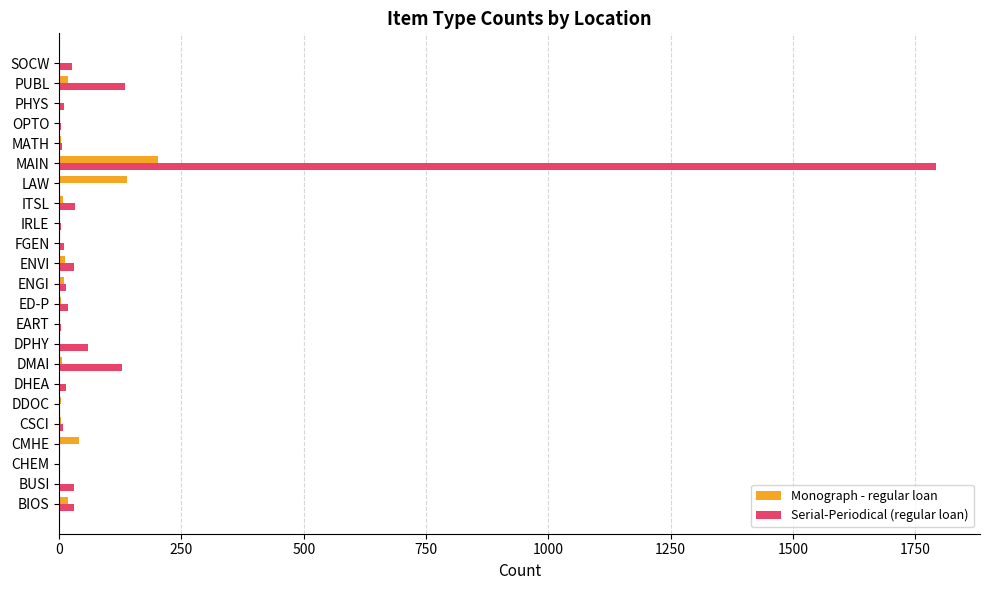

What is the total value across all series at LAW?

139